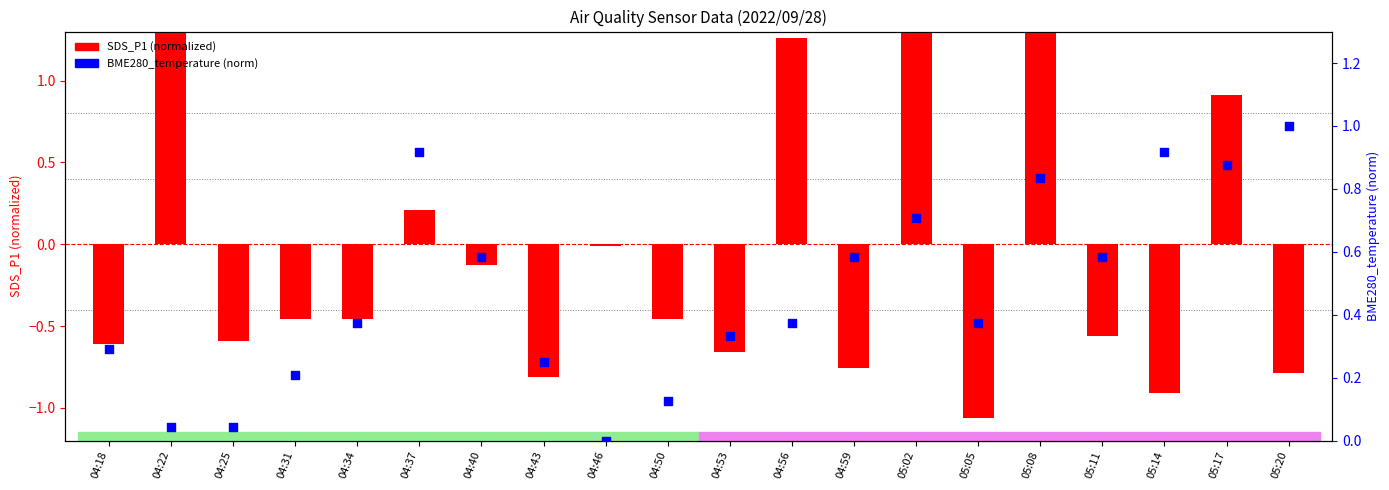

At how many categories does at least one series exceed 0?

19